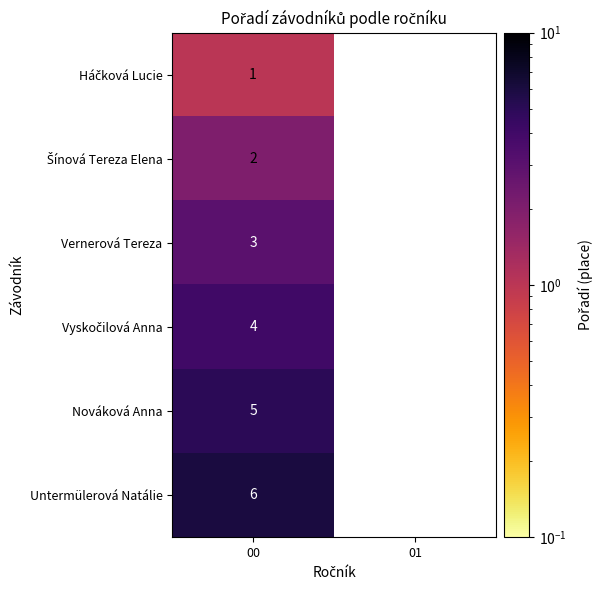

What is the total value across all series at 00?

21